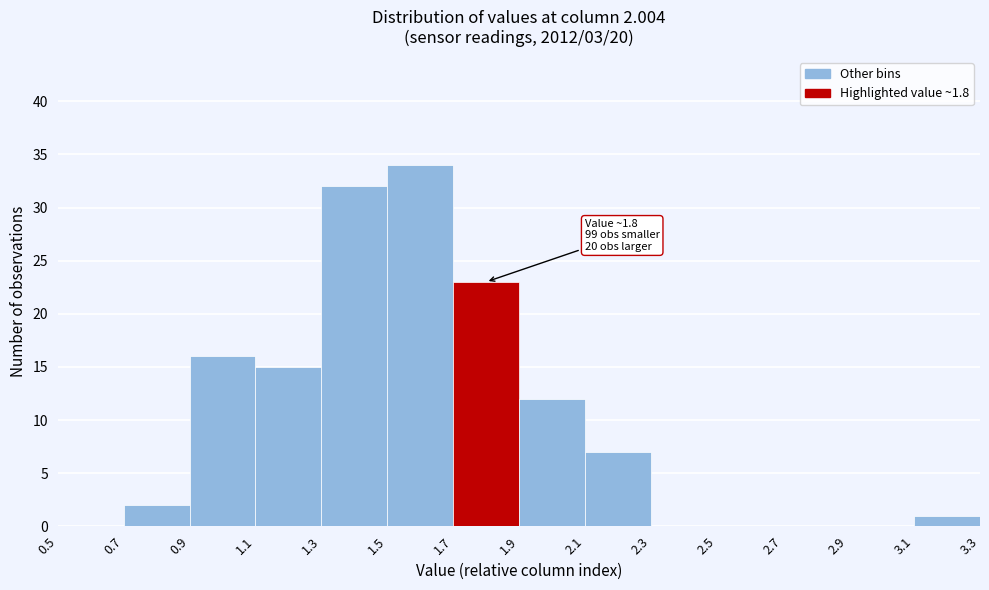

Which range on the x-axis has the tallest bar?

1.5 to 1.7